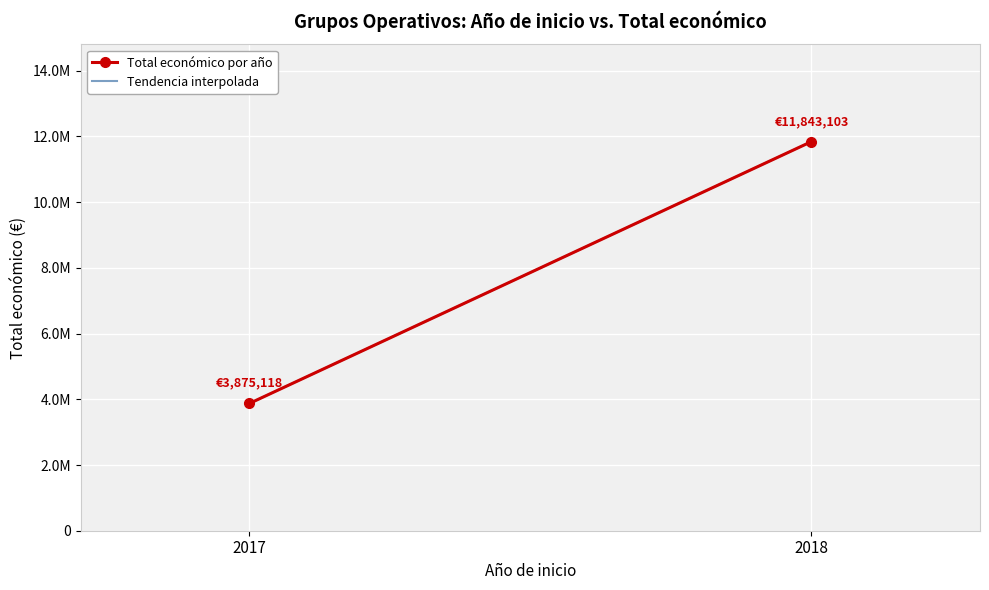

How many values exceed 3342252?

2